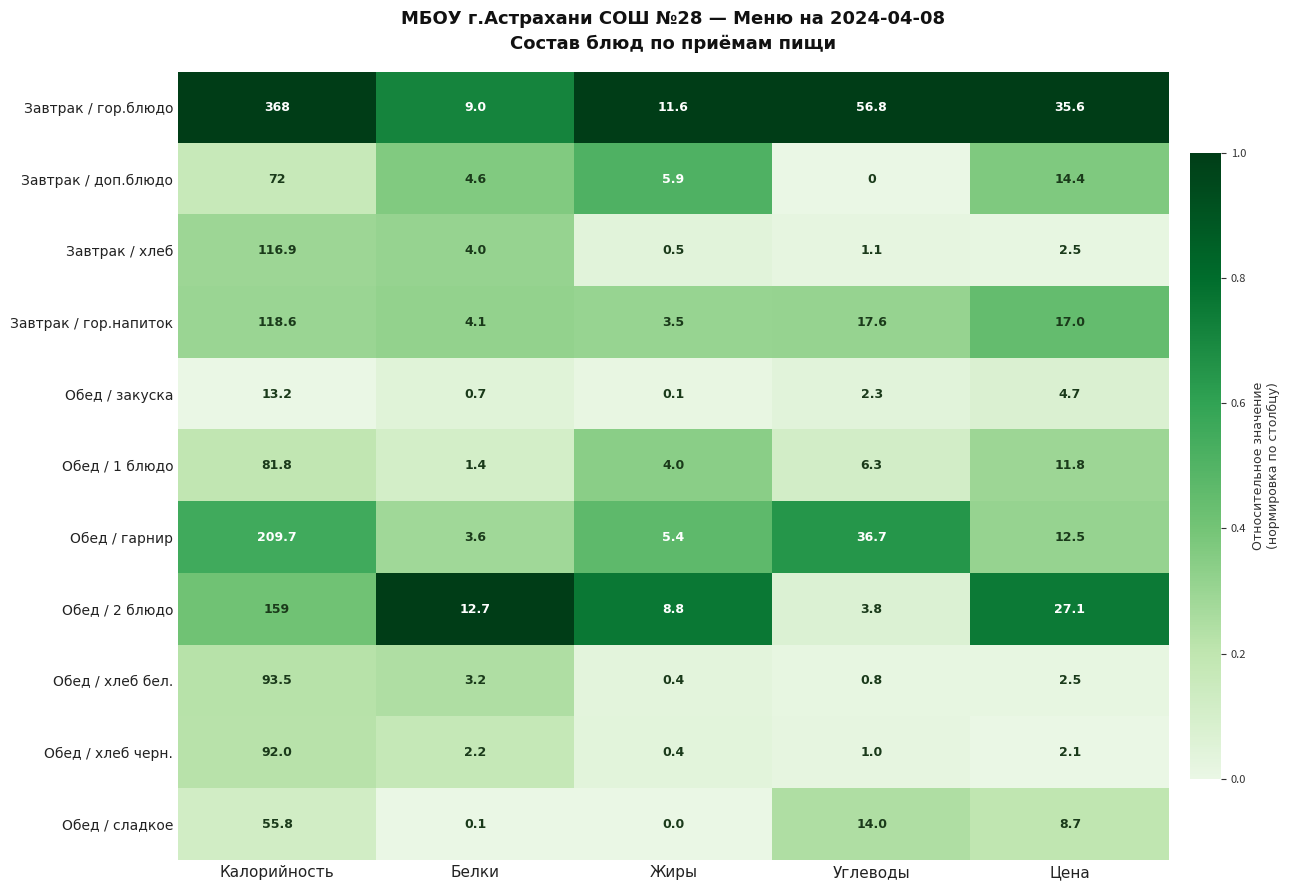

Which series has the widest spread of values?

Завтрак / гор.блюдо